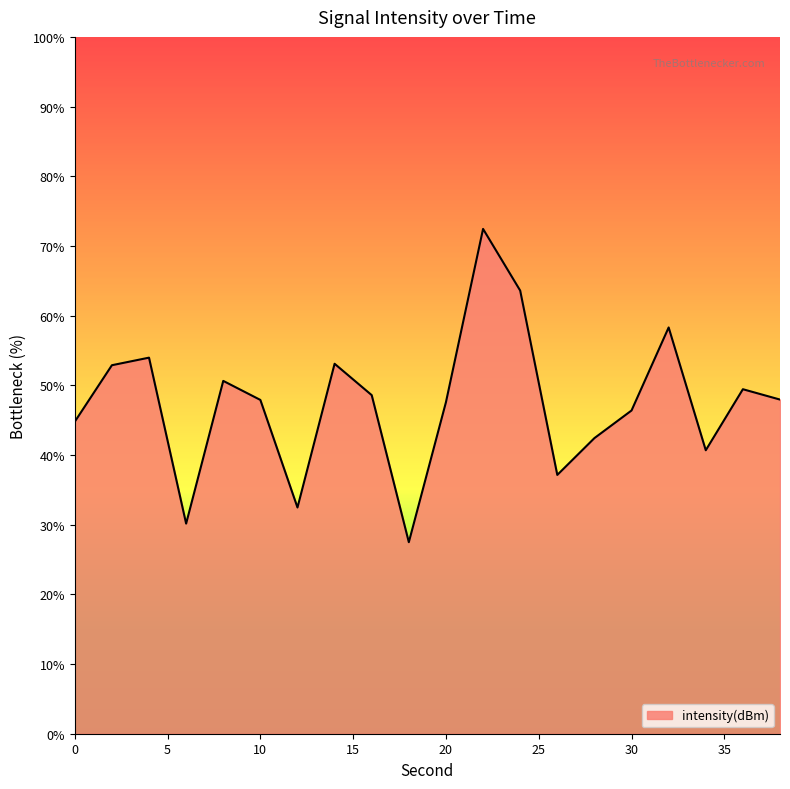

What is the minimum value shown in the chart?

27.5